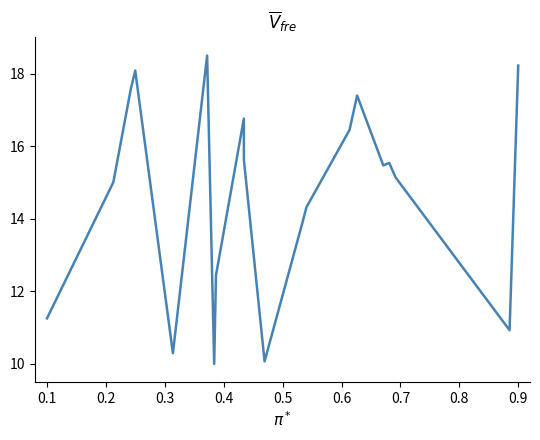

Reading right to left, what are all the values shown in this chart?

18.2	10.9	15.1	15.5	15.5	17.4	16.5	14.3	13.9	10.1	15.6	16.8	12.4	10.0	18.5	10.3	18.1	17.6	15.0	11.3